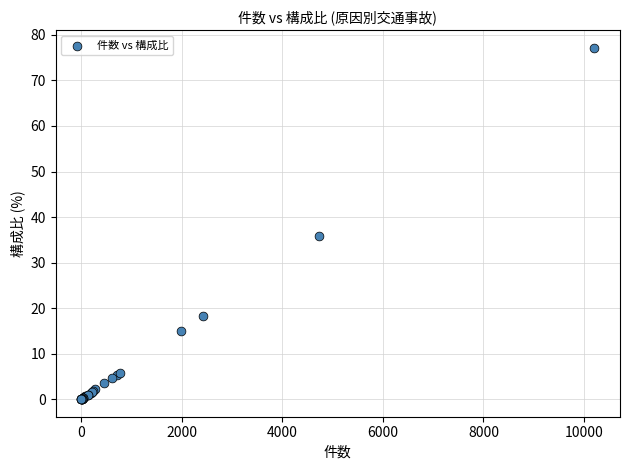

What Y value in the scatter plot is closest to 38?

35.8